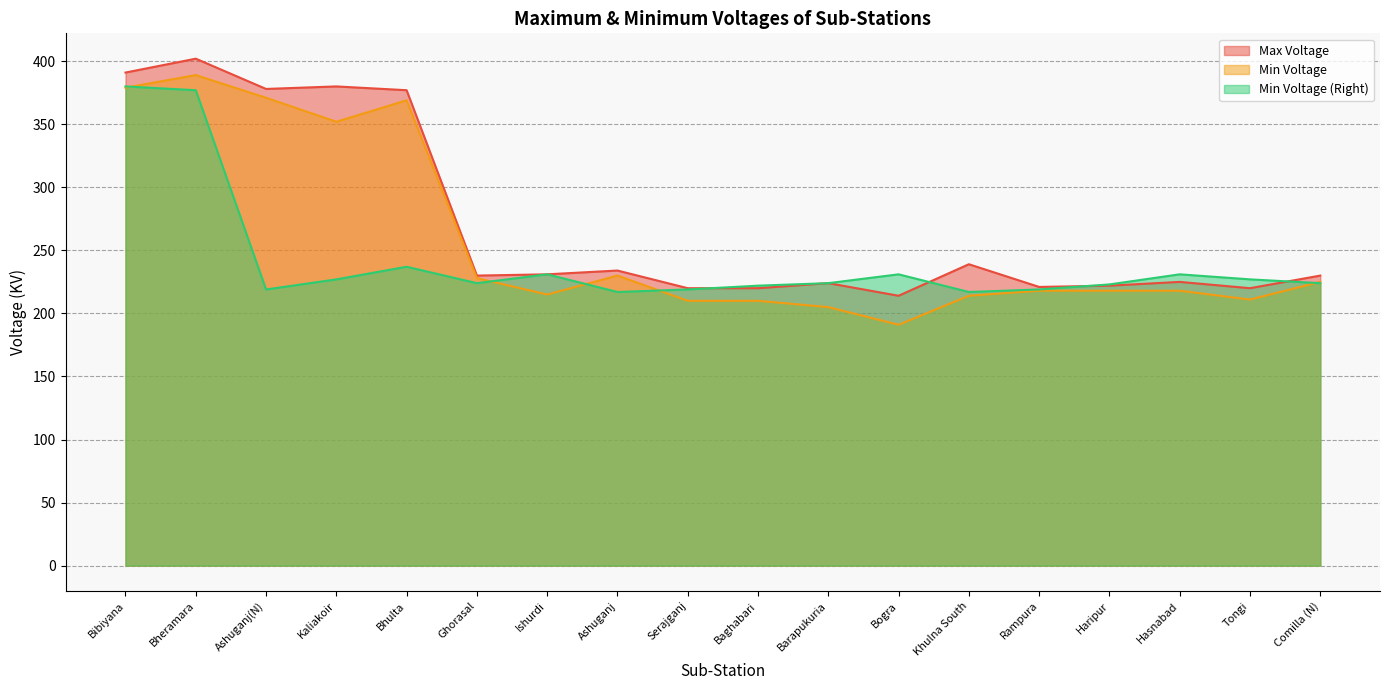

Which series has the widest spread of values?

Min Voltage